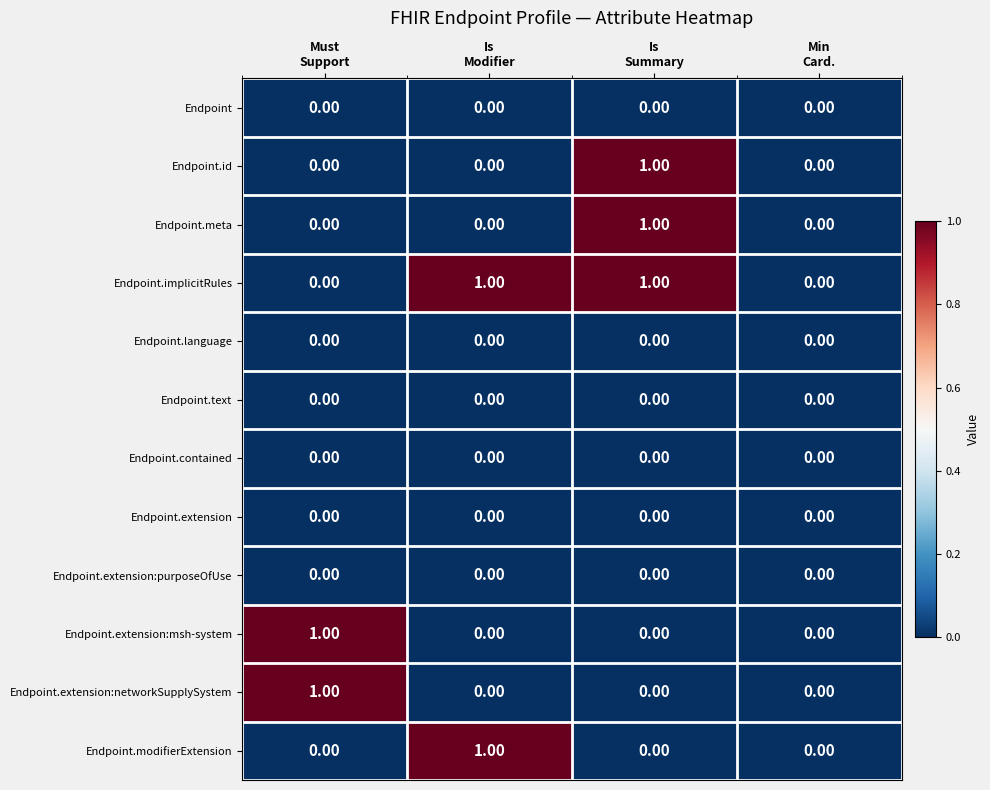

What is the spread (max minus min) of values at Must
Support?

1